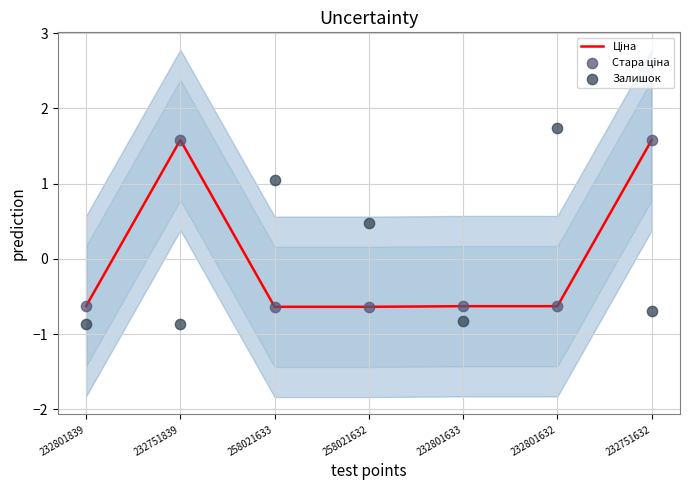

Which series has the largest total across all categories?

Ціна